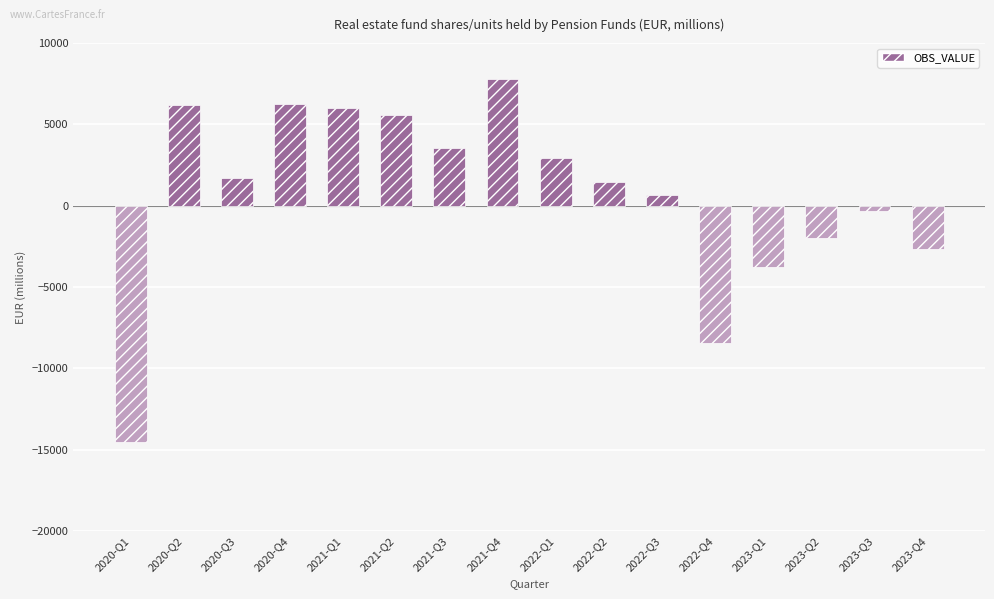

What is the average value?

662.1